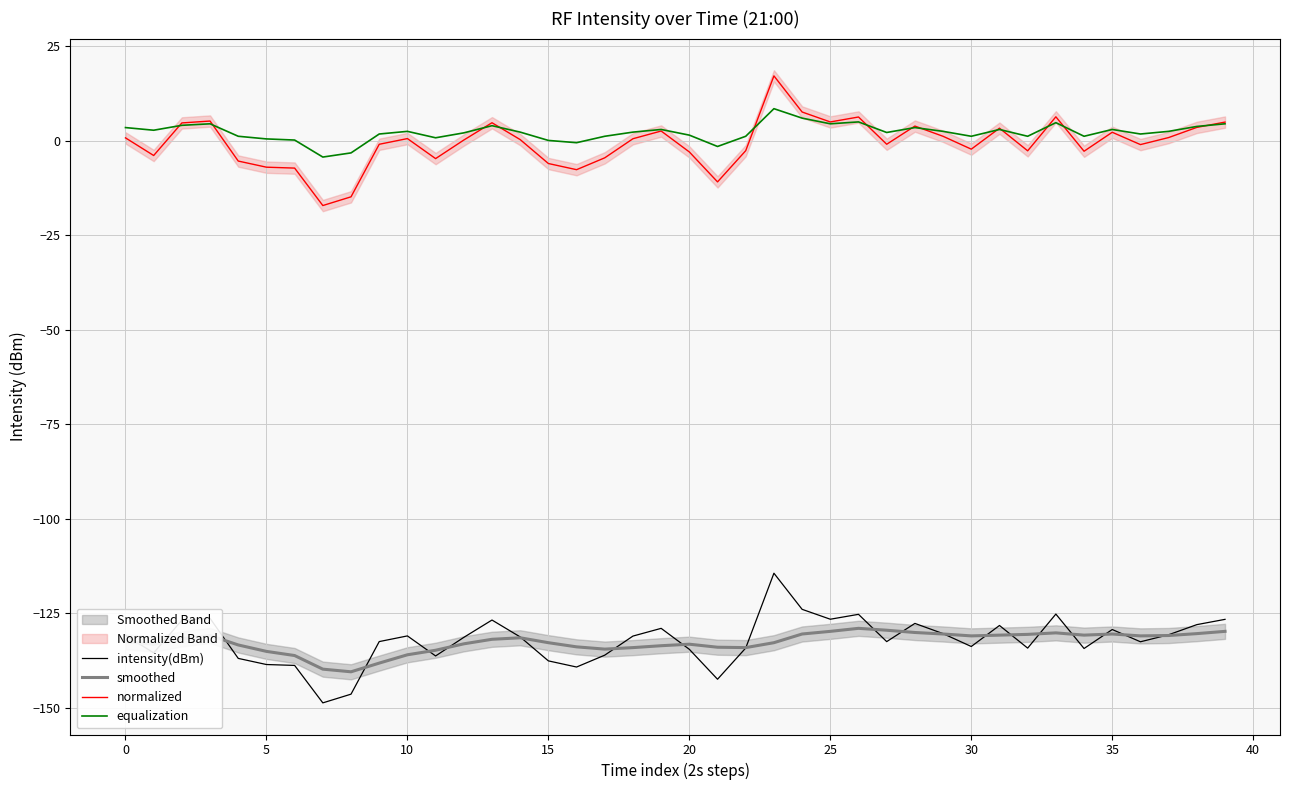

What is the minimum value shown in the chart?

-148.7